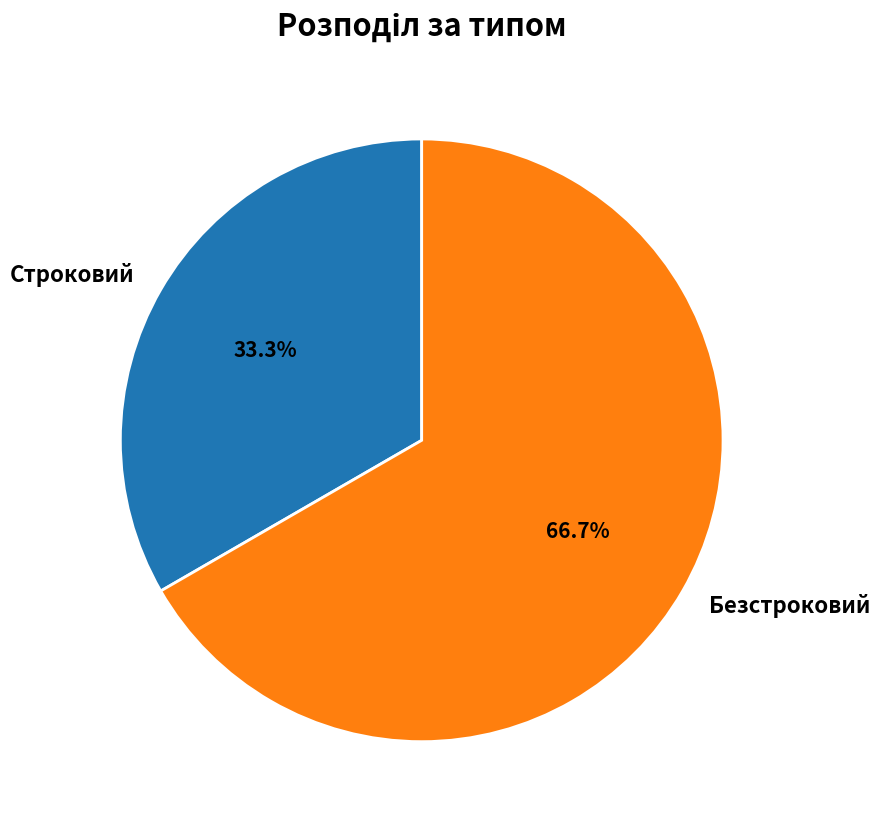

Does Строковий account for over 50% of the chart?

No